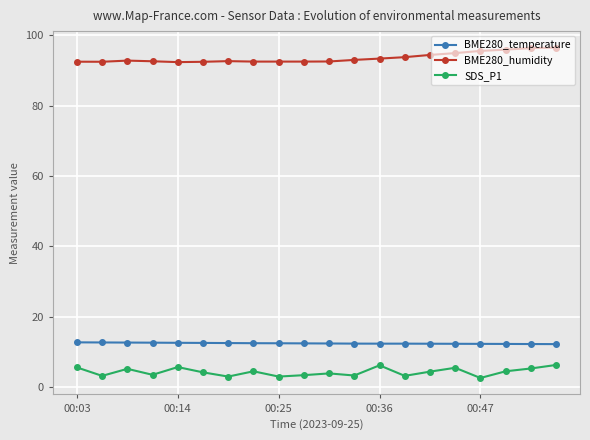

What is the maximum value shown in the chart?

96.5